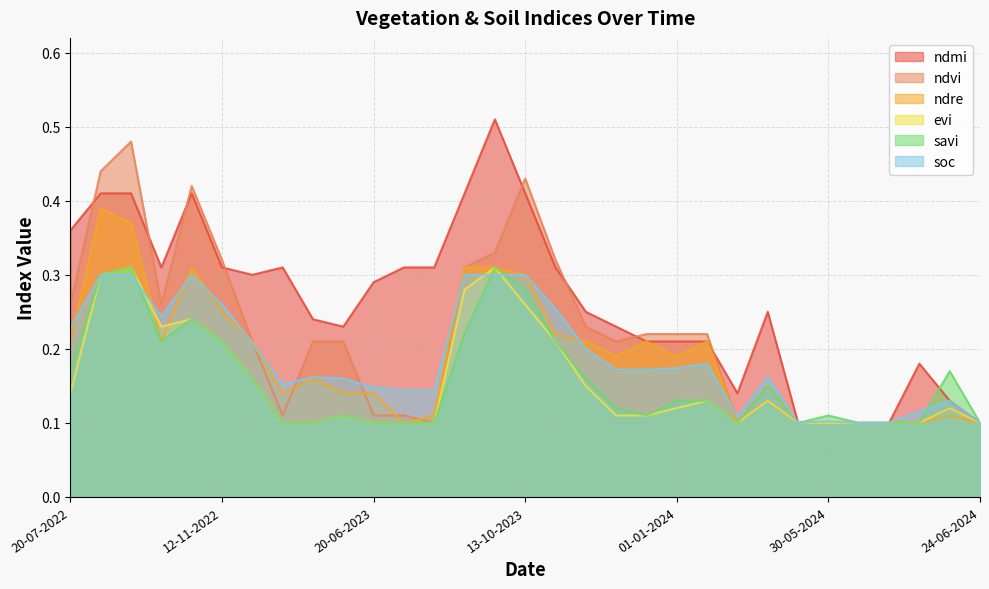

What is the sum of the ndre values at 11-01-2023 and 03-09-2022?

0.5